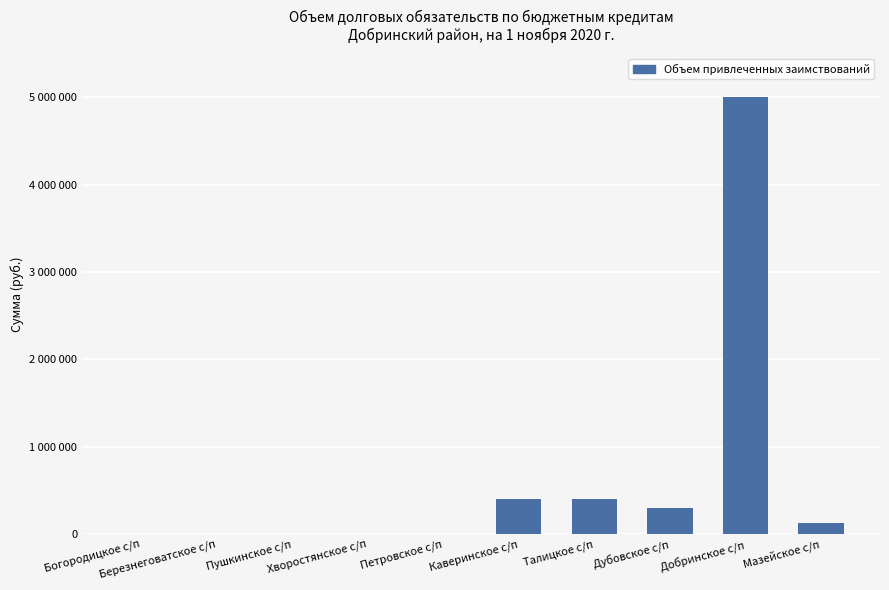

Rank the categories by value from highest to lowest.

Добринское с/п, Каверинское с/п, Талицкое с/п, Дубовское с/п, Мазейское с/п, Богородицкое с/п, Березнеговатское с/п, Пушкинское с/п, Хворостянское с/п, Петровское с/п